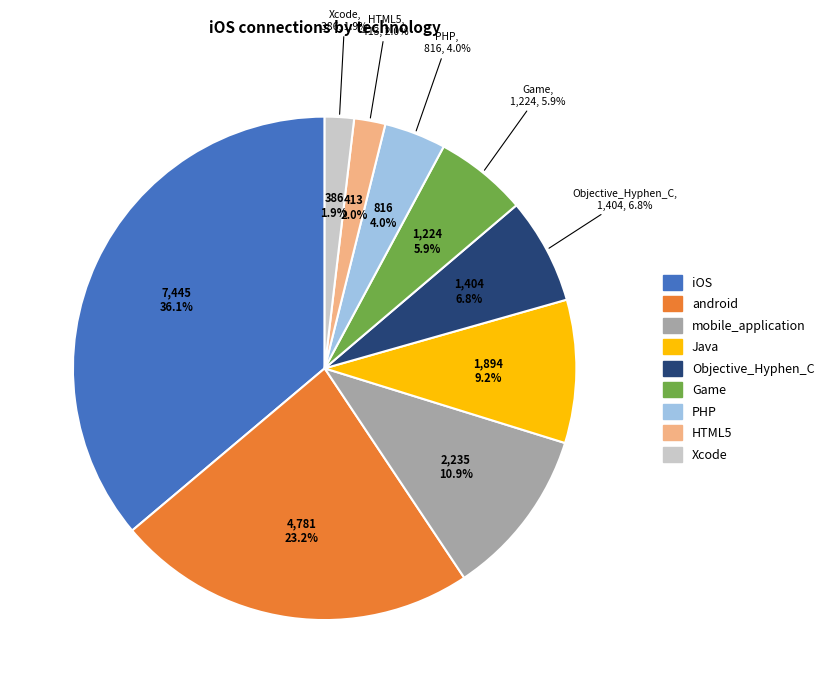

Is there a majority slice in this chart?

No